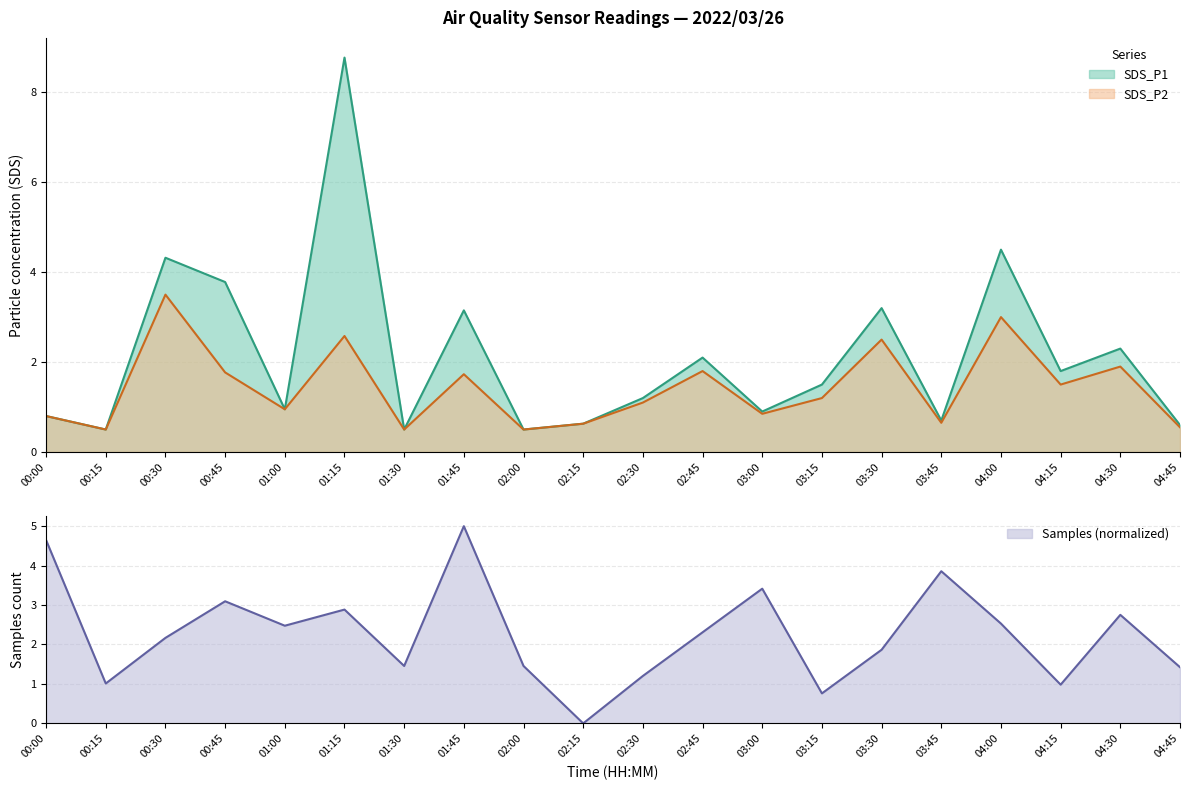

Where is the first local minimum for SDS_P2?

00:15